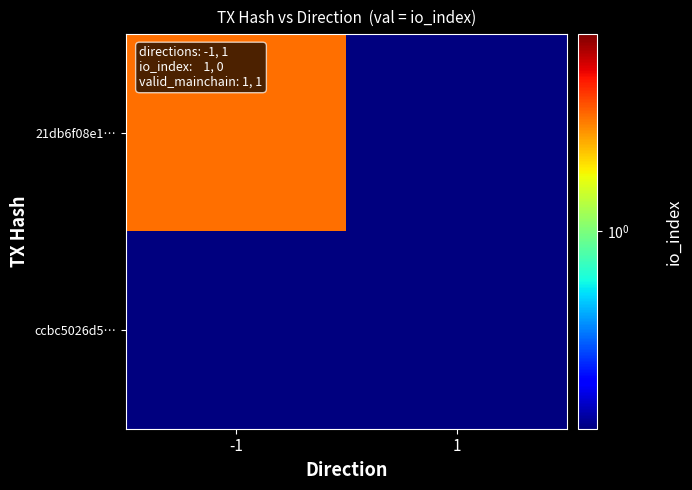

Which label corresponds to the smallest value in the chart?

1